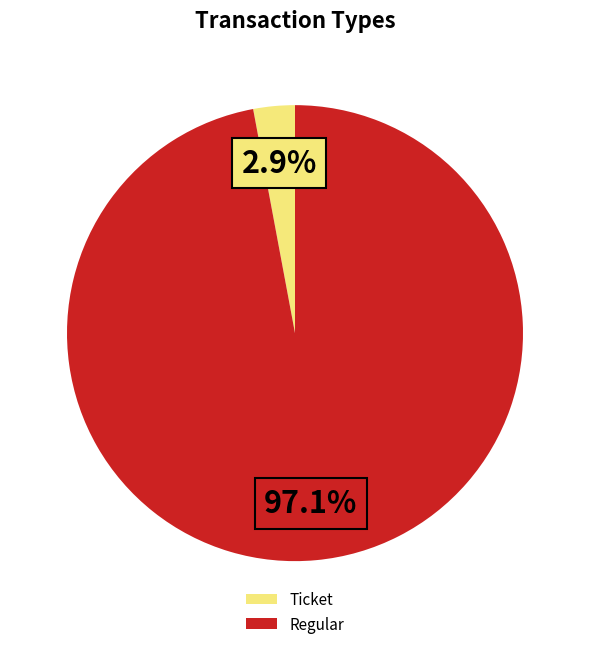

Does any single category account for the majority?

Yes